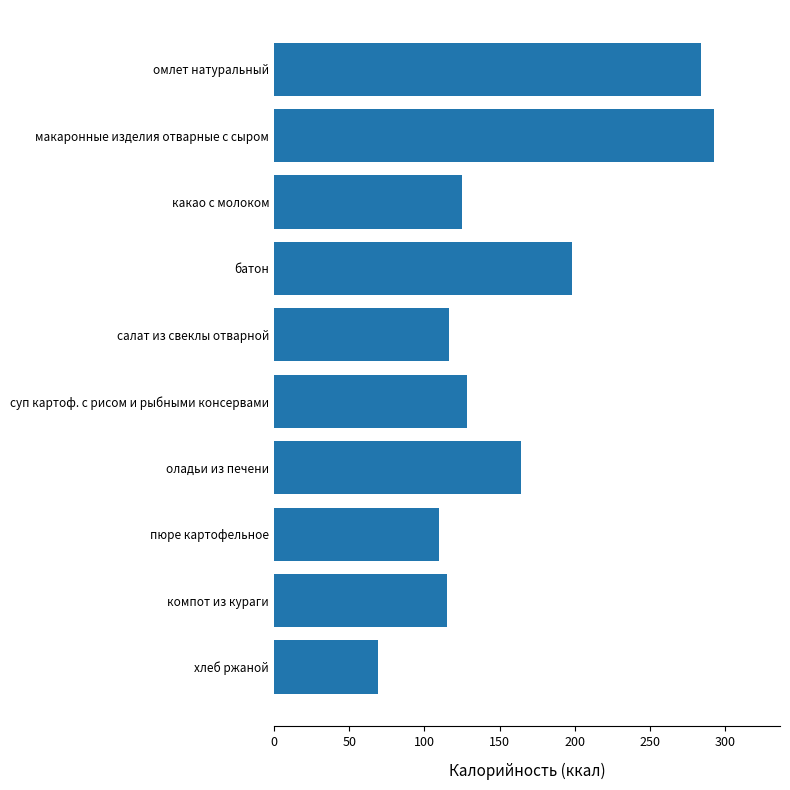

What is the ratio of the value at пюре картофельное to the value at батон?

0.6